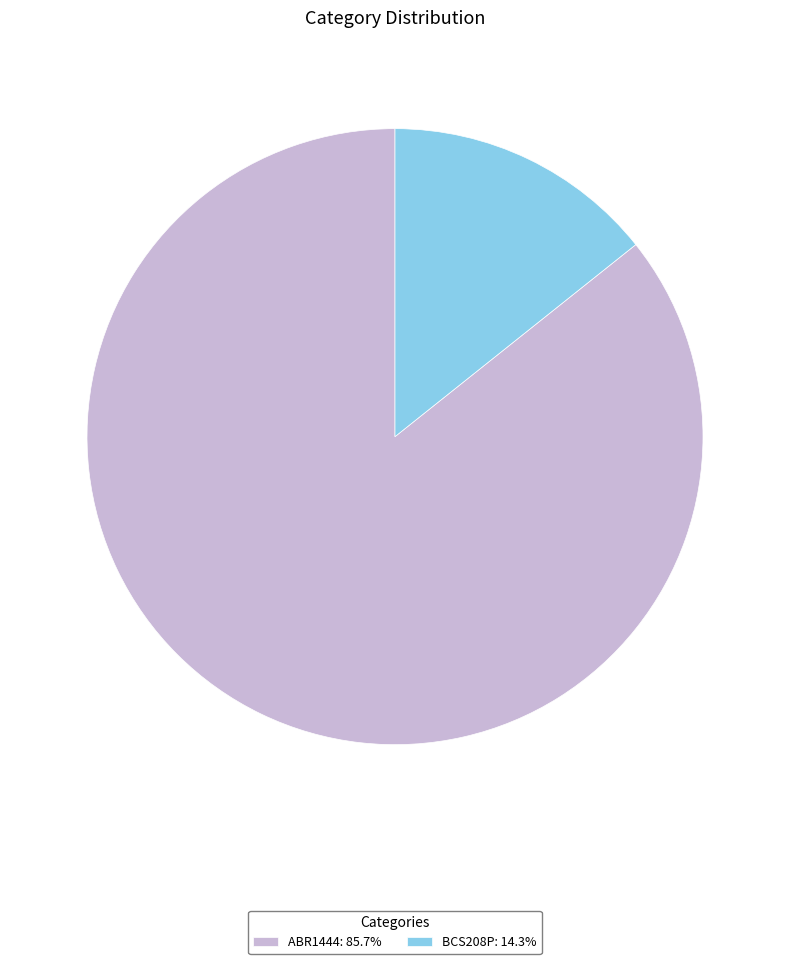

Is there a majority slice in this chart?

Yes